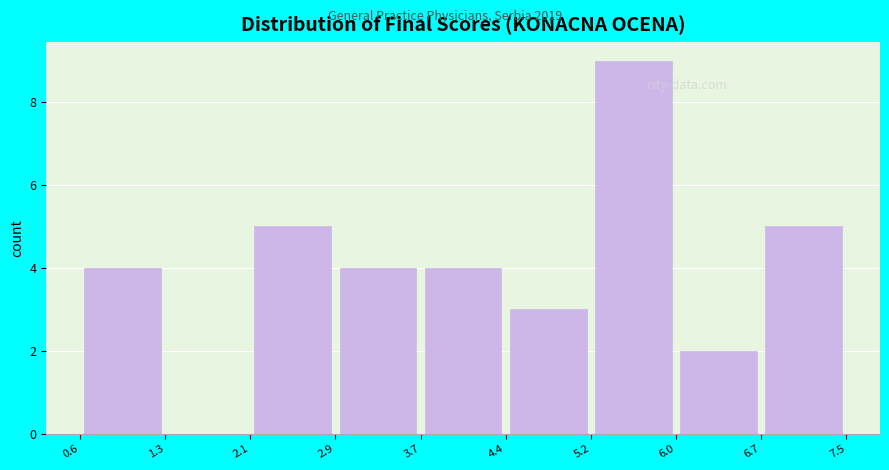

What is the height of the bar covering 4.4 to 5.2 on the x-axis? The values are not printed on the chart, so give them approximately, as read against the axis.

3